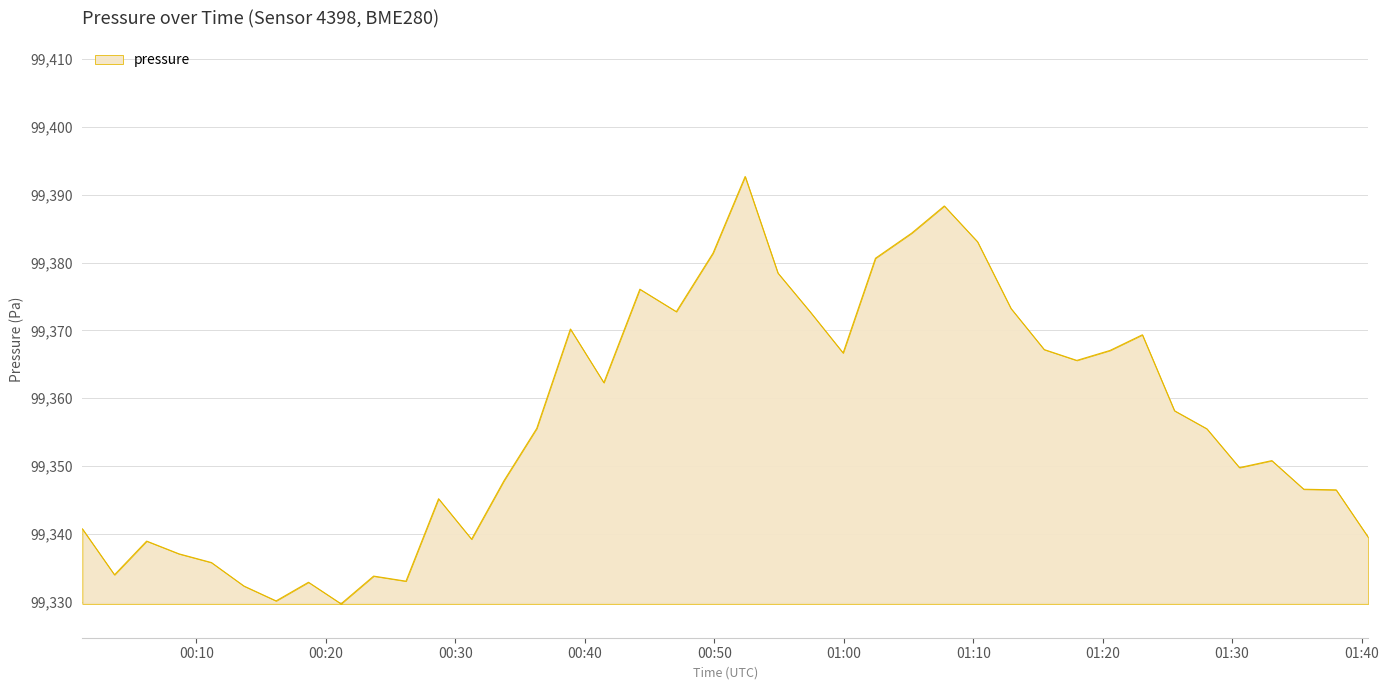

How many lines are shown in the chart?

1